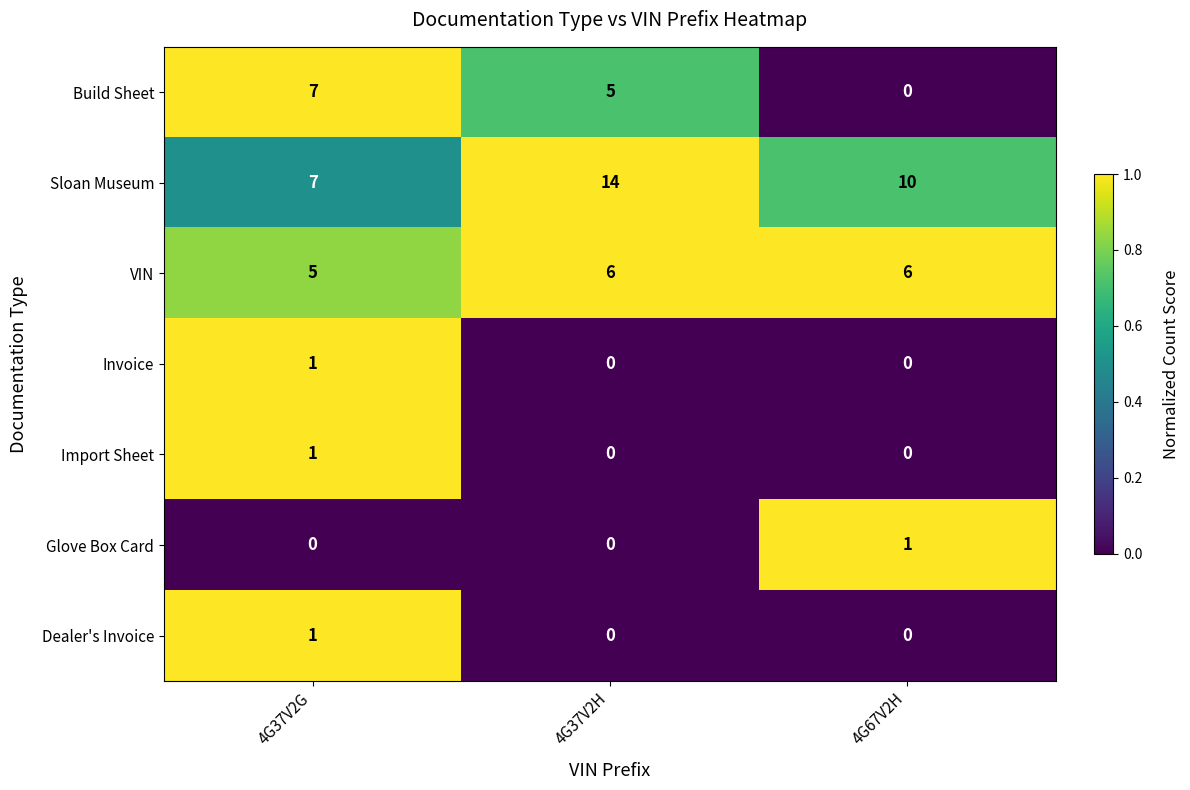

Reading left to right, extract all data points from this chart.

Build Sheet: 7	5	0
Sloan Museum: 7	14	10
VIN: 5	6	6
Invoice: 1	0	0
Import Sheet: 1	0	0
Glove Box Card: 0	0	1
Dealer's Invoice: 1	0	0